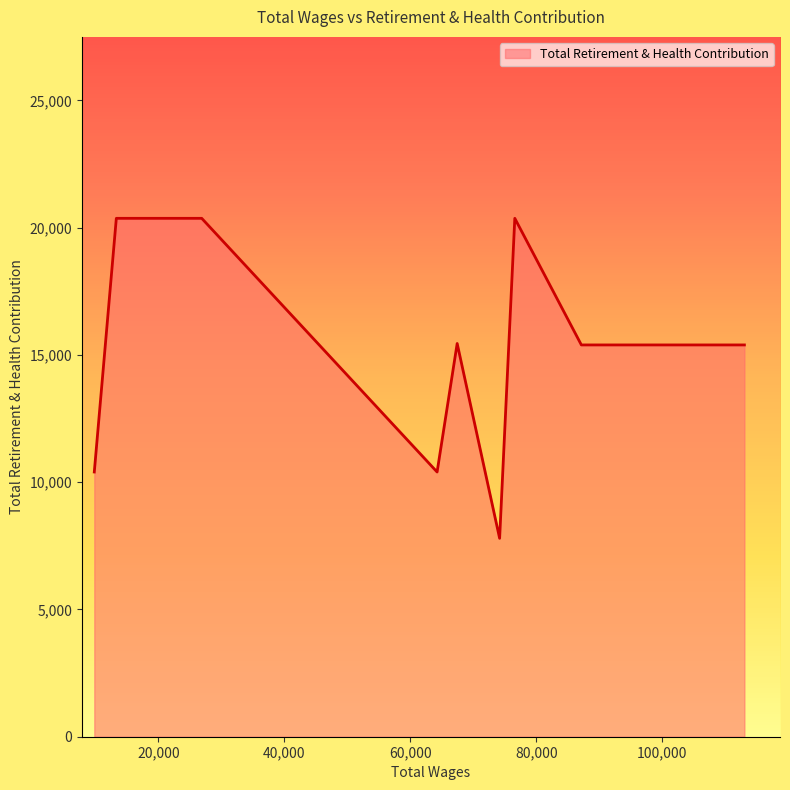

What is the greatest value displayed?

20366